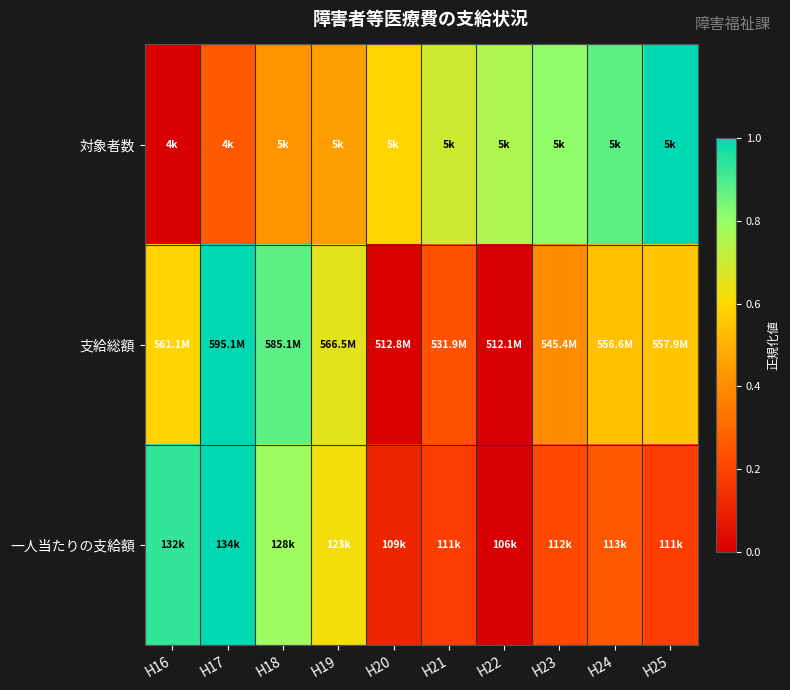

Reading left to right, extract all data points from this chart.

対象者数: H16=0.0	H17=0.3	H18=0.4	H19=0.4	H20=0.6	H21=0.7	H22=0.8	H23=0.8	H24=0.9	H25=1.0
支給総額: H16=0.6	H17=1.0	H18=0.9	H19=0.7	H20=0.0	H21=0.2	H22=0.0	H23=0.4	H24=0.5	H25=0.6
一人当たりの支給額: H16=0.9	H17=1.0	H18=0.8	H19=0.6	H20=0.1	H21=0.2	H22=0.0	H23=0.2	H24=0.3	H25=0.2